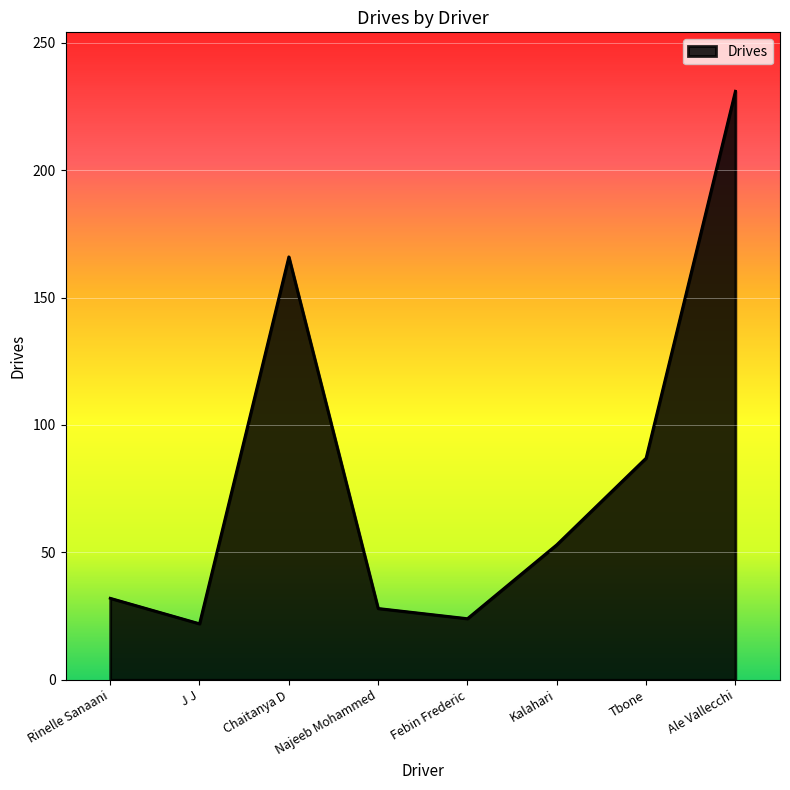

What position from the left is Rinelle Sanaani?

1